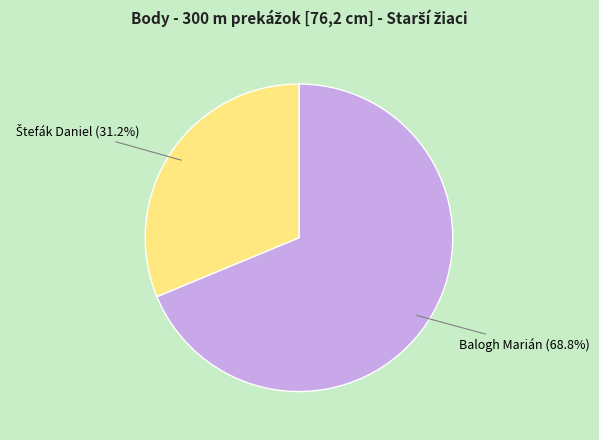

How many slices are in this pie chart?

2